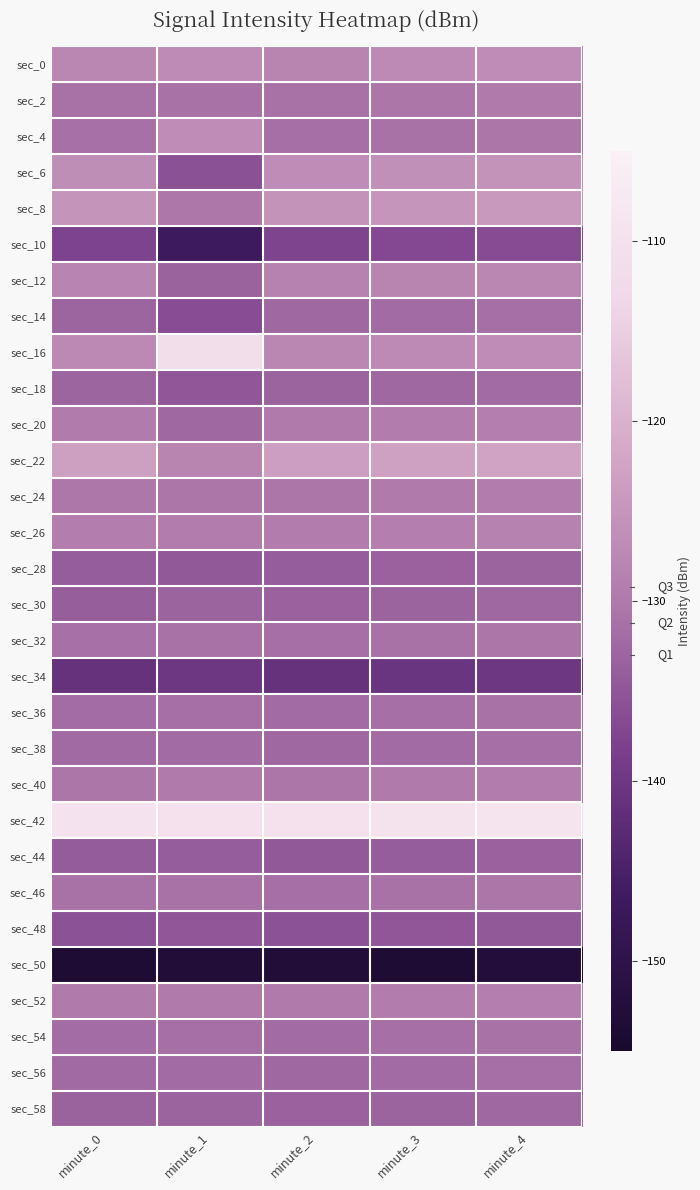

At which category is the sum across all series the highest?

minute_4